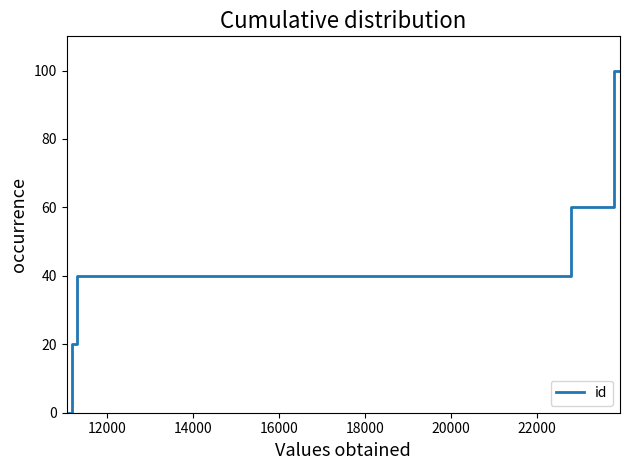

Count the values in the range 20 to 100.

6